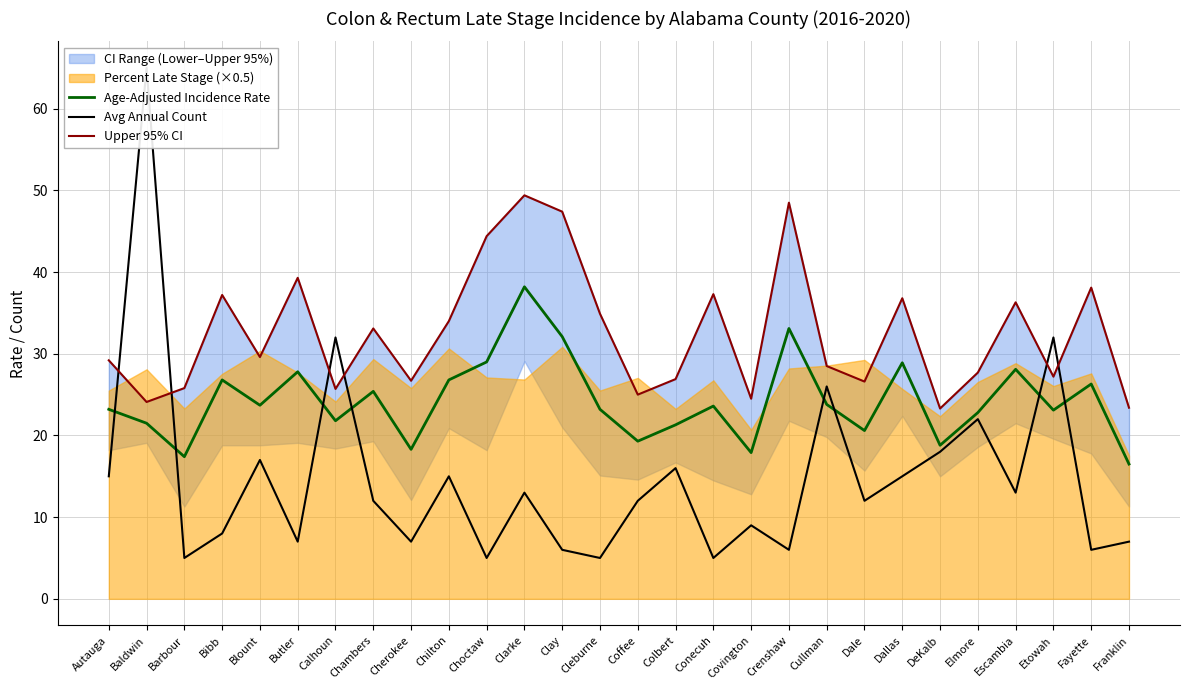

Count the number of categories in the chart.

28